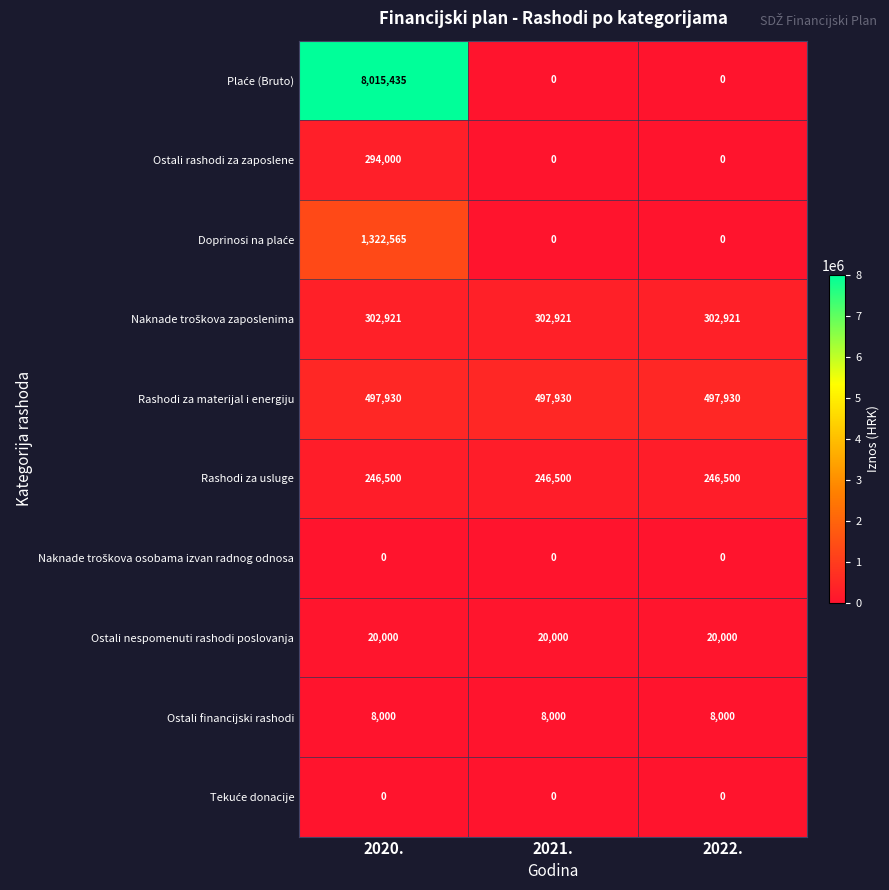

Read the Ostali nespomenuti rashodi poslovanja value at 2020..

20000